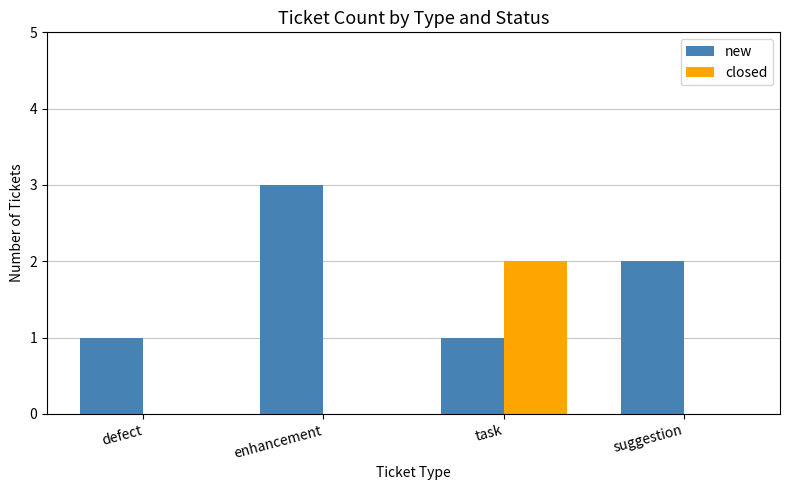

What is the maximum value shown in the chart?

3